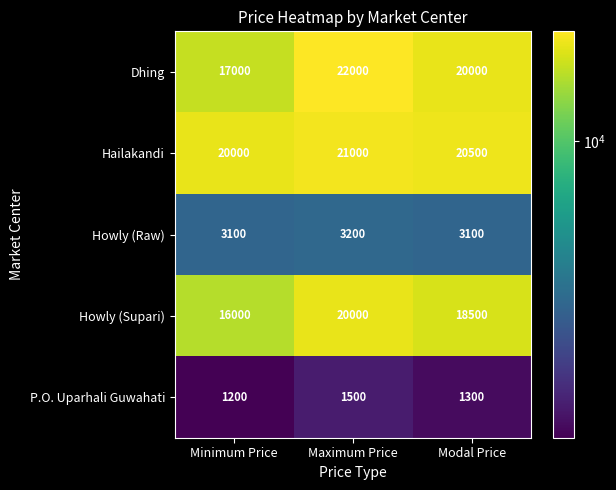

What is the maximum value for Dhing?

22000